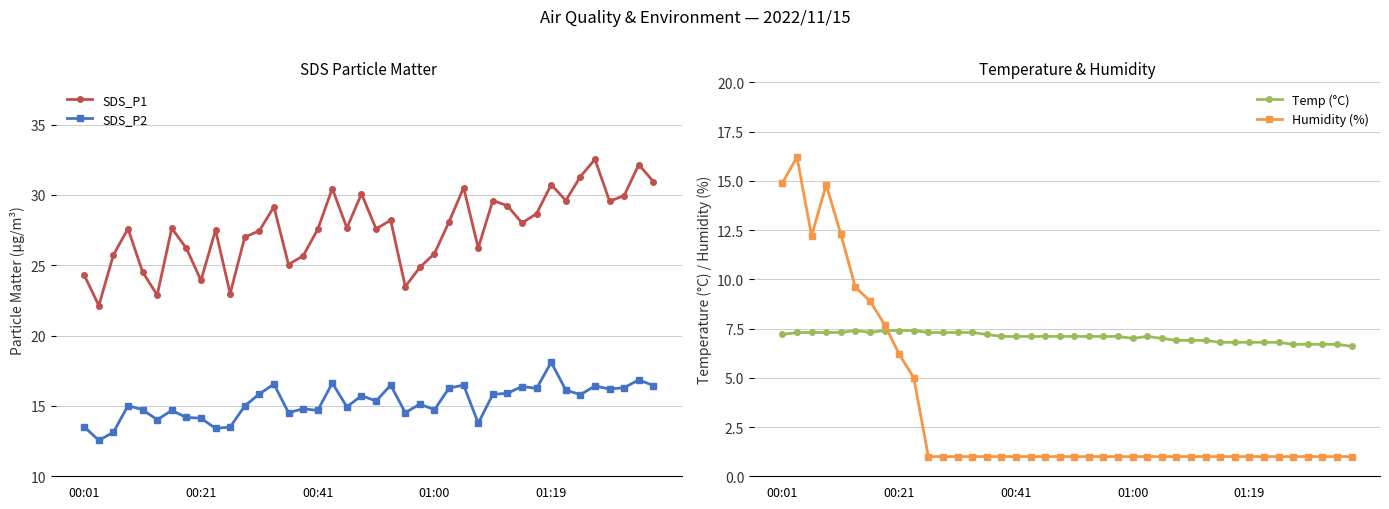

True or false: SDS_P2 and Temp (°C) cross at least once.

False